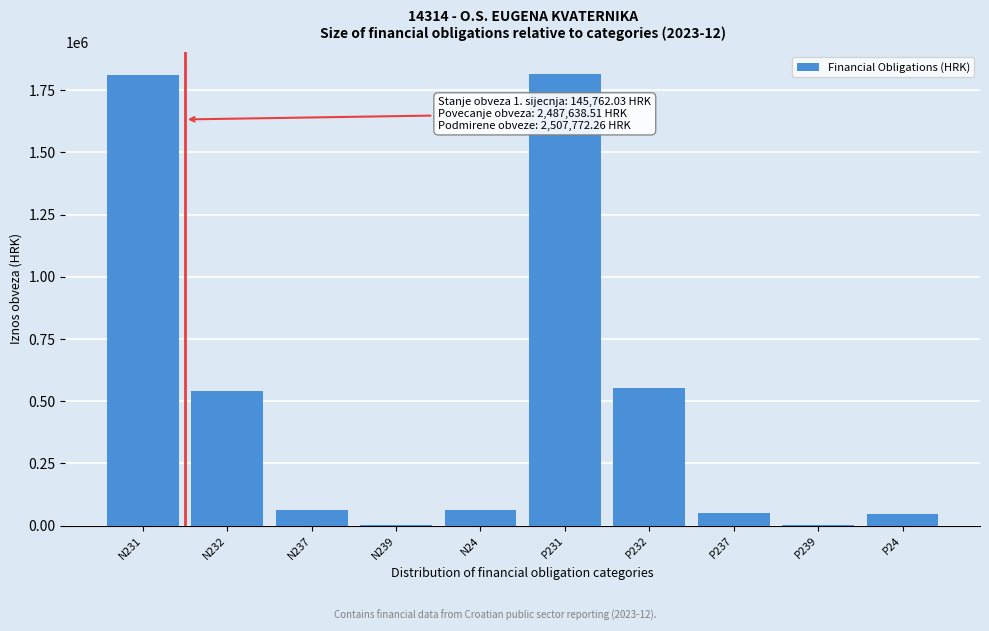

What is the maximum value shown in the chart?

1813239.3